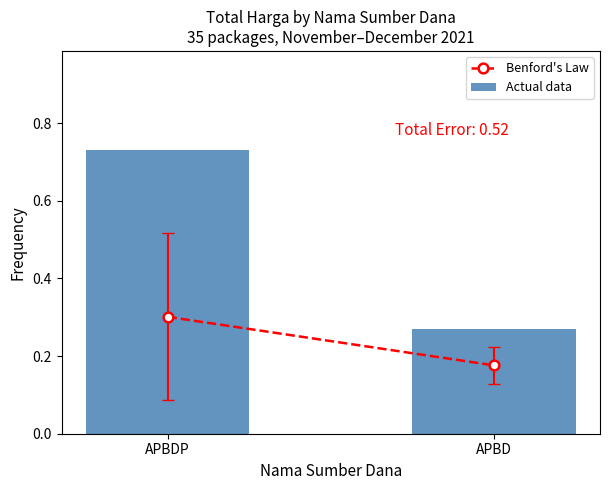

What is the change in value from APBDP to APBD?

-0.5